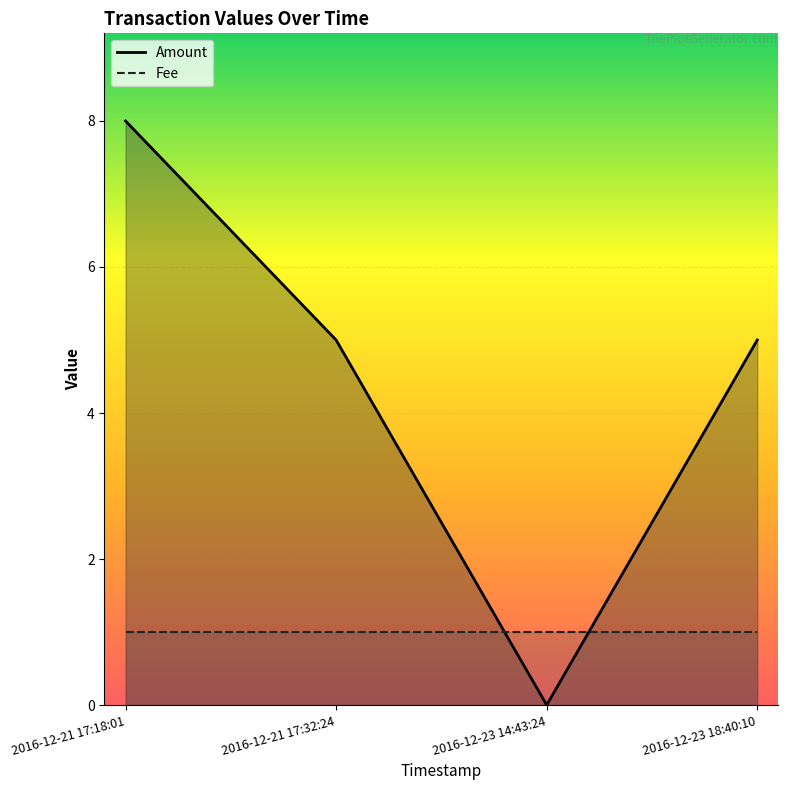

How many interior local valleys (lower than both neighbors) does the data have?

1